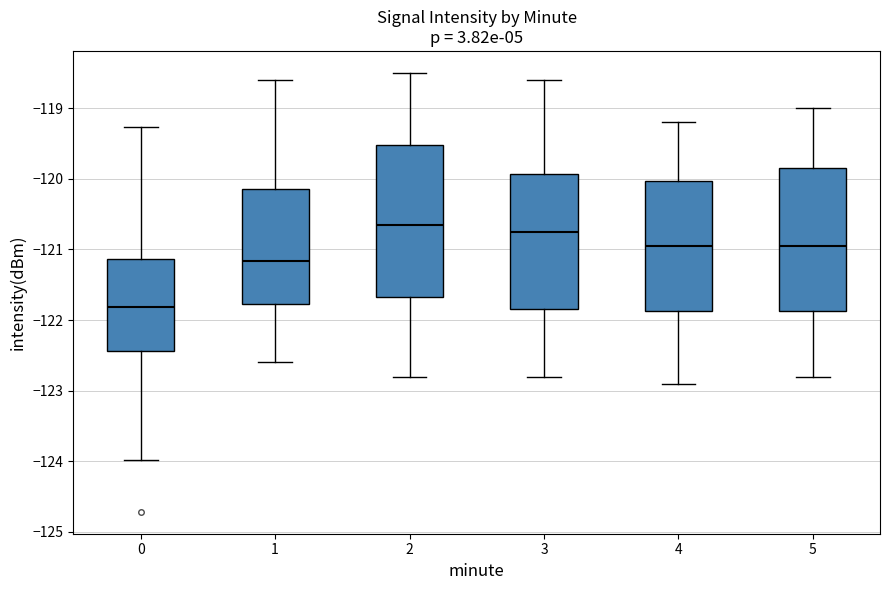

Reading left to right, transcribe this box plot: for each box, give where its median line is, the range the box spans, and where its two whiskers end, as read against the y-axis. The values are not printed on the chart, so give them approximately, as read against the axis.

0: median -121.8, box -122.4 to -121.1, whiskers -124.0 to -119.3
1: median -121.2, box -121.8 to -120.1, whiskers -122.6 to -118.6
2: median -120.6, box -121.7 to -119.5, whiskers -122.8 to -118.5
3: median -120.7, box -121.8 to -119.9, whiskers -122.8 to -118.6
4: median -120.9, box -121.9 to -120.0, whiskers -122.9 to -119.2
5: median -120.9, box -121.9 to -119.8, whiskers -122.8 to -119.0